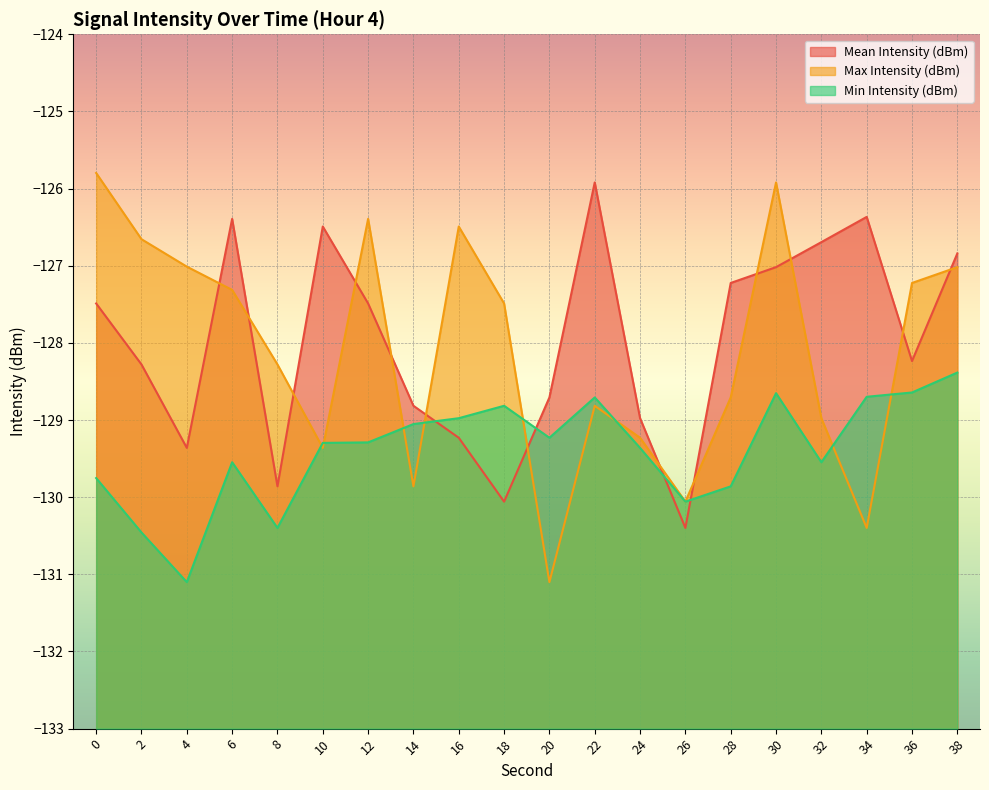

Is the value of Mean Intensity (dBm) at 2 greater than the value of Min Intensity (dBm) at 0?

Yes